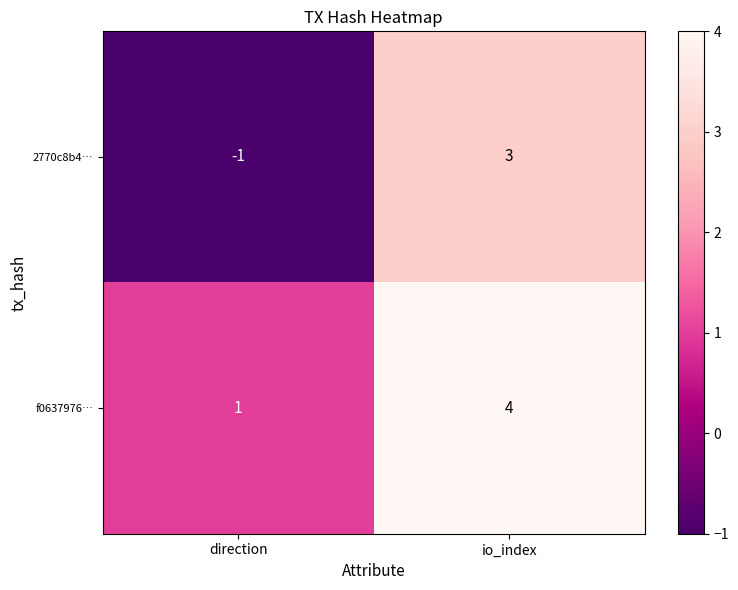

How many data points does each series have?

2